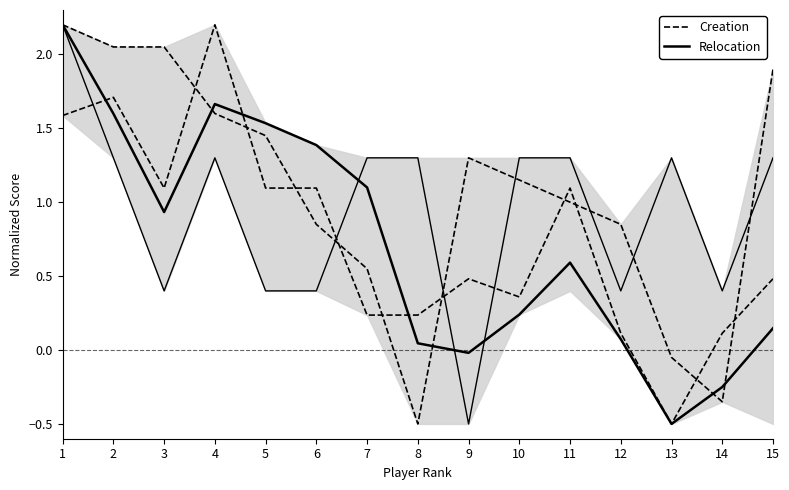

Between which two adjacent categories do Рп (Relocation) and Доп1 (Creation) first intersect?

3 and 4